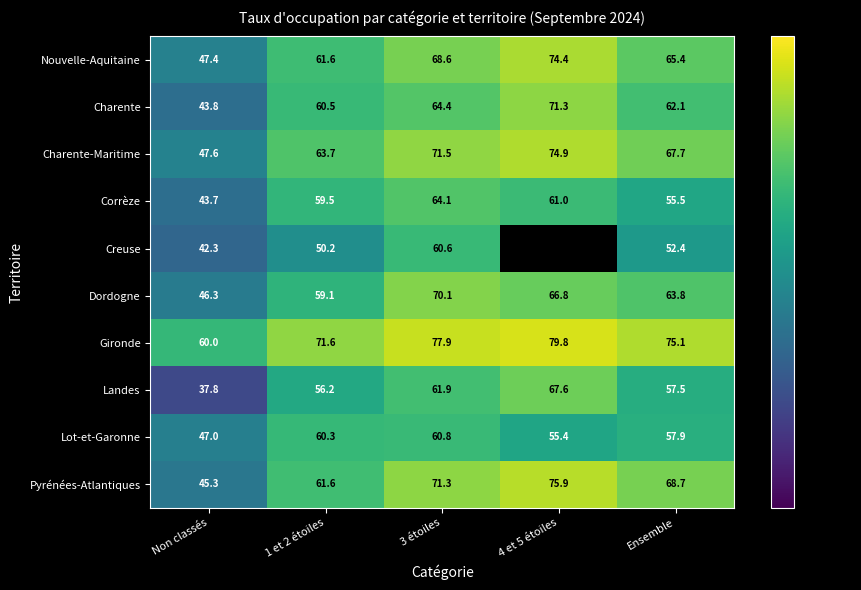

Which series changed the most between 1 et 2 étoiles and 3 étoiles?

Dordogne